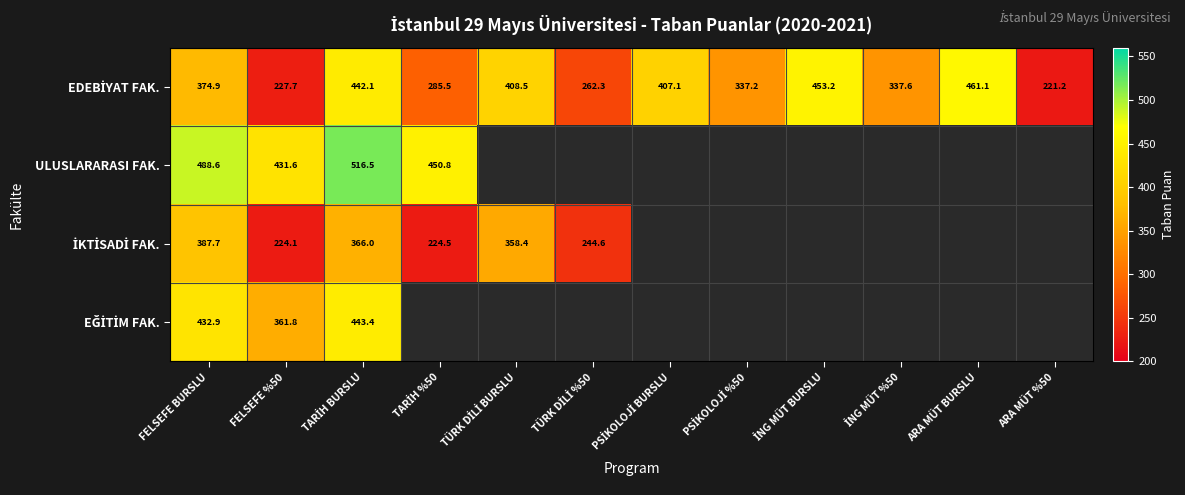

What is the spread (max minus min) of values at FELSEFE %50?

207.5